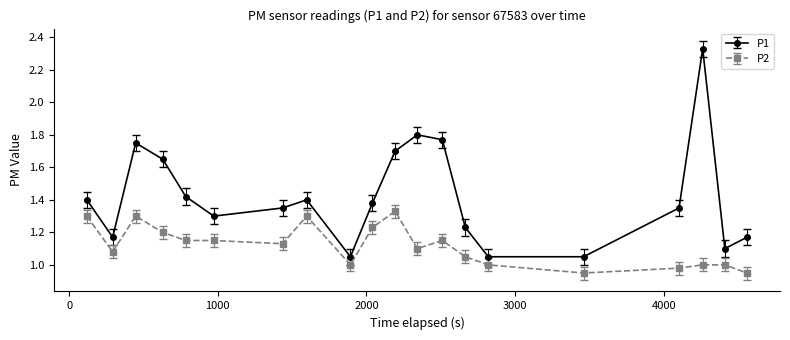

Rank the series by their average value, from lowest to highest.

P2, P1